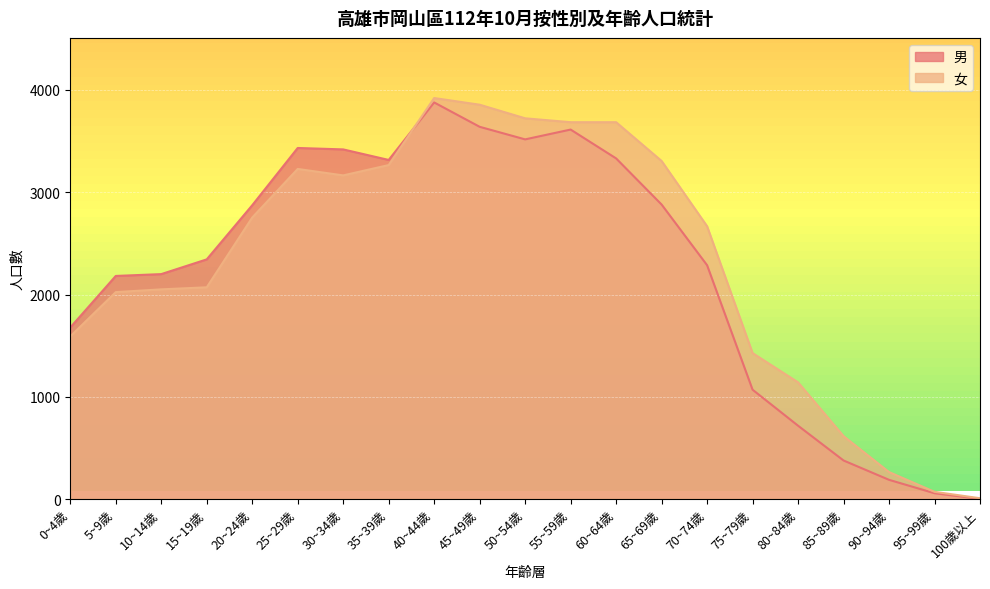

Count the number of categories in the chart.

21